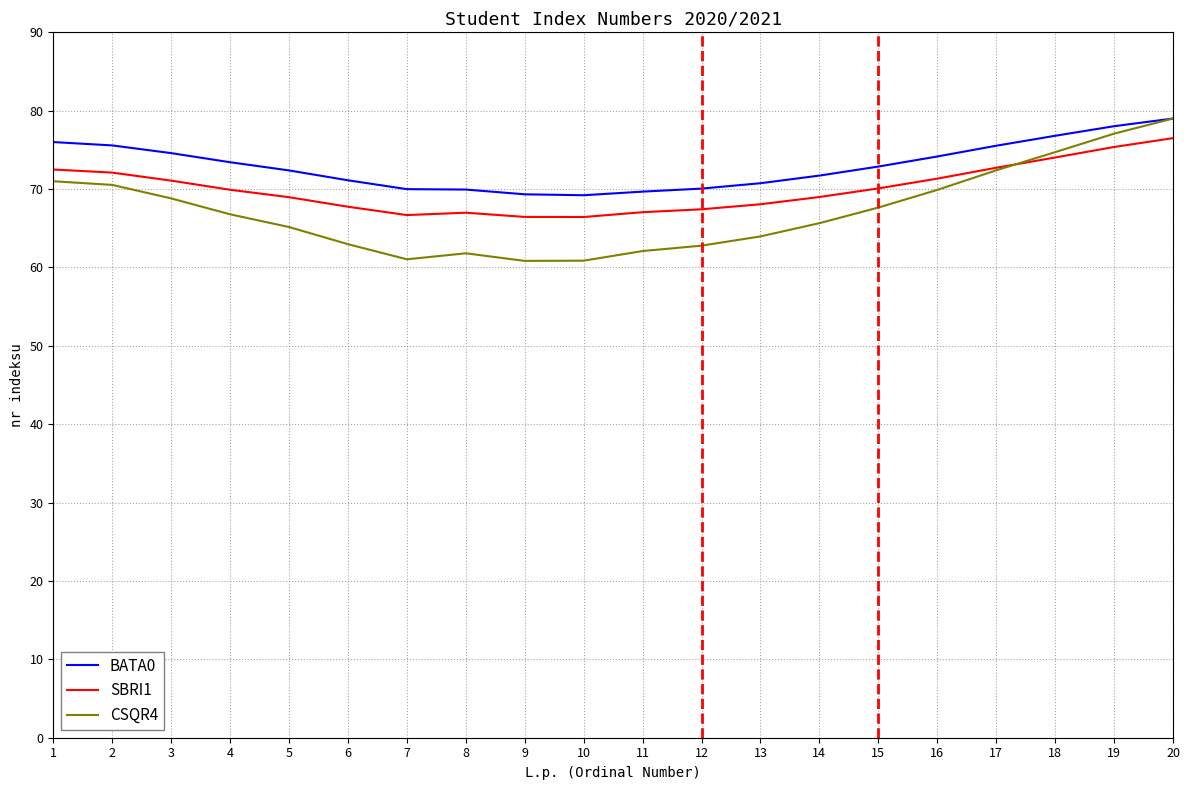

What is the highest value of the SBRI1 series?

76.5